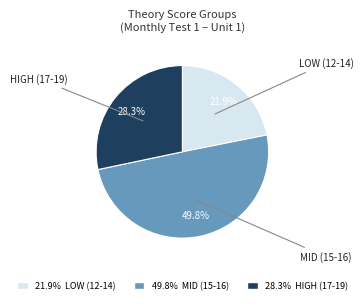

How many slices are in this pie chart?

3